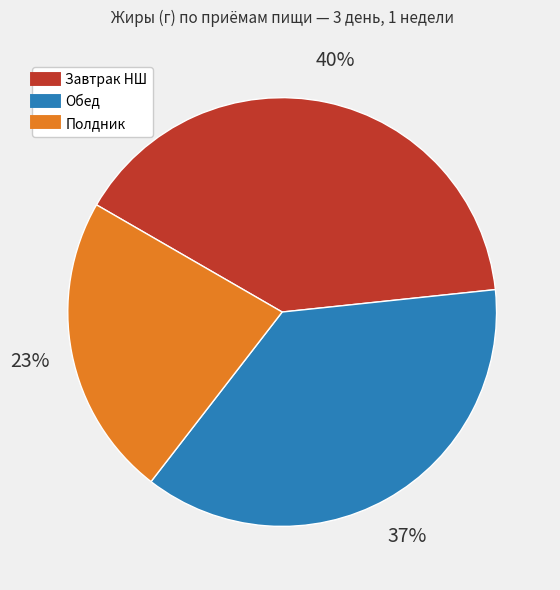

Do Завтрак НШ and Обед together represent more than half of the pie?

Yes